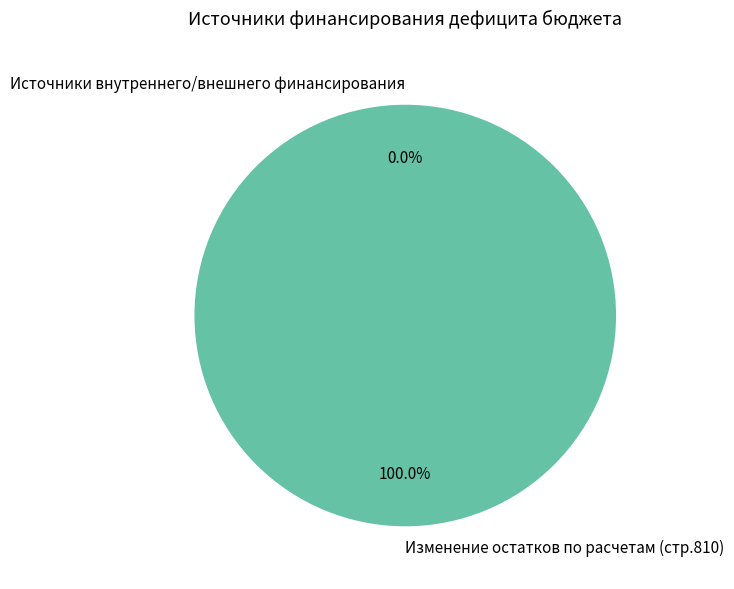

Is it true that Изменение остатков по расчетам (стр.810) is 91% of the pie?

False